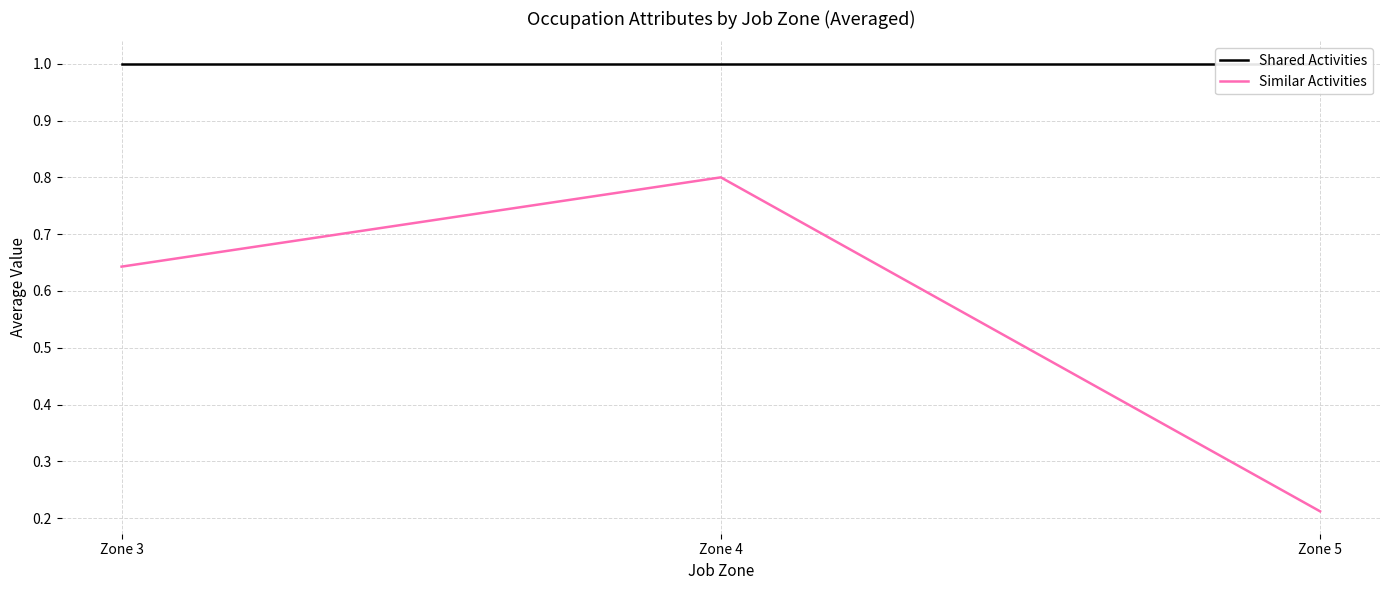

At how many categories does at least one series exceed 0?

3